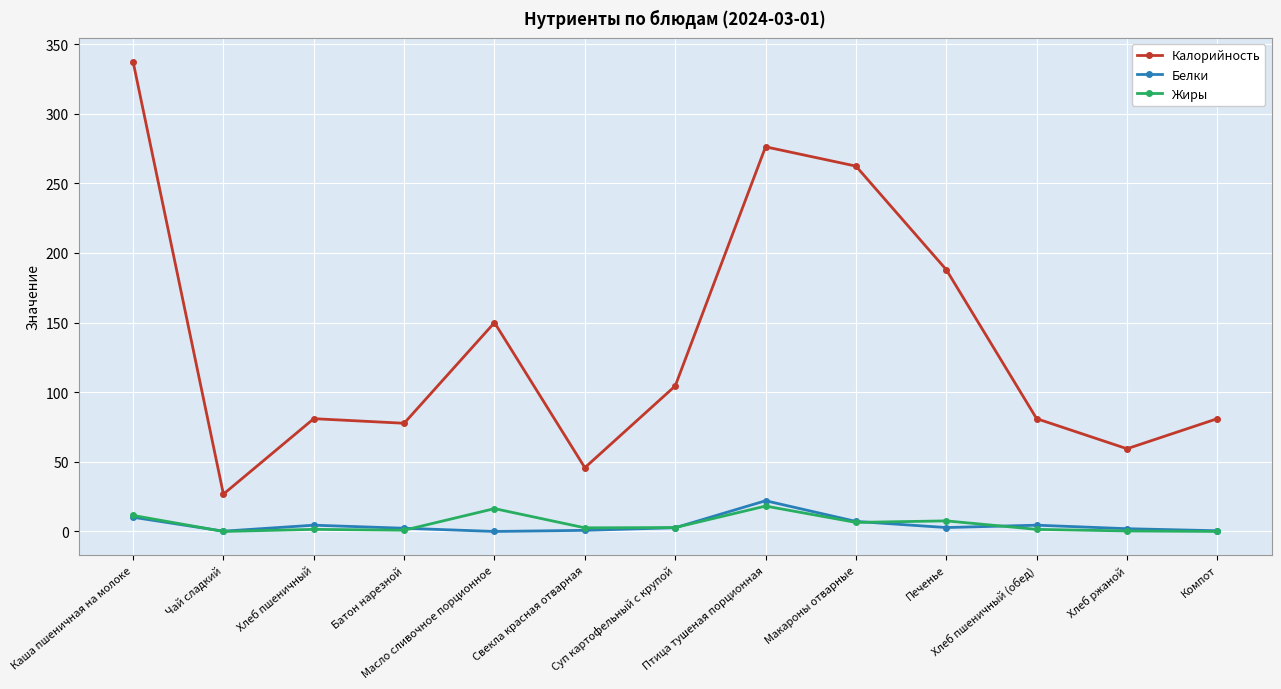

The Белки series shows 4.5 at Хлеб пшеничный (обед). True or false?

True